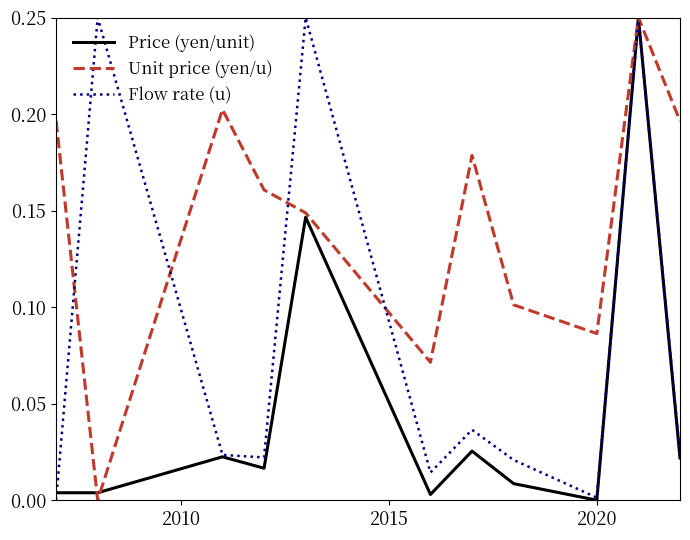

List the series in order of their overall mean, highest first.

Unit price (yen/u), Flow rate (u), Price (yen/unit)